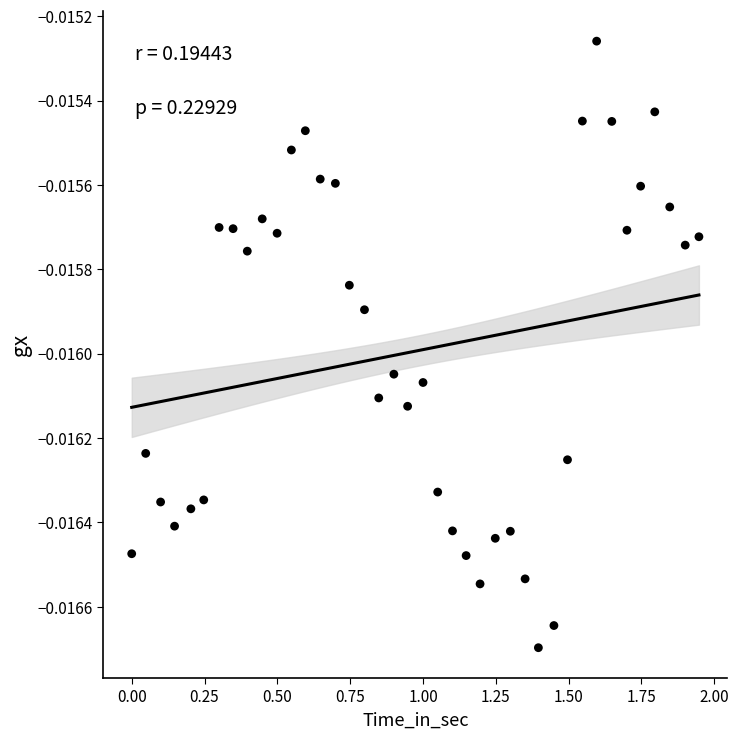

What is the range of X values (max minus min)?

1.9